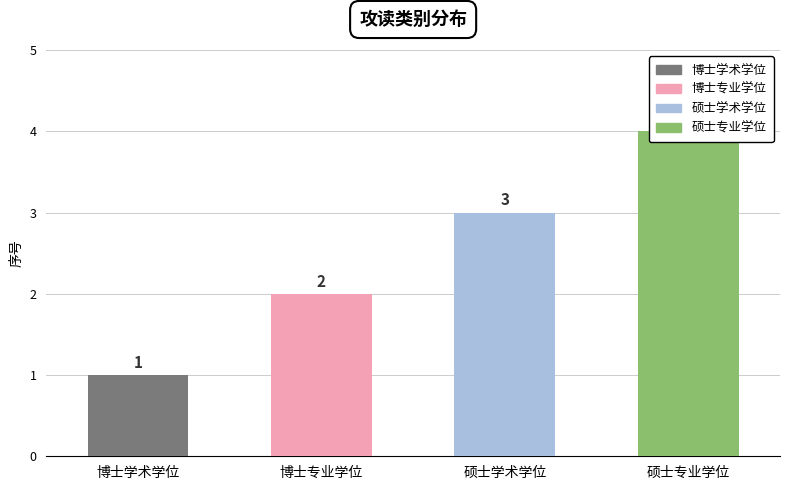

Reading right to left, list all the values displayed in this chart.

4	3	2	1